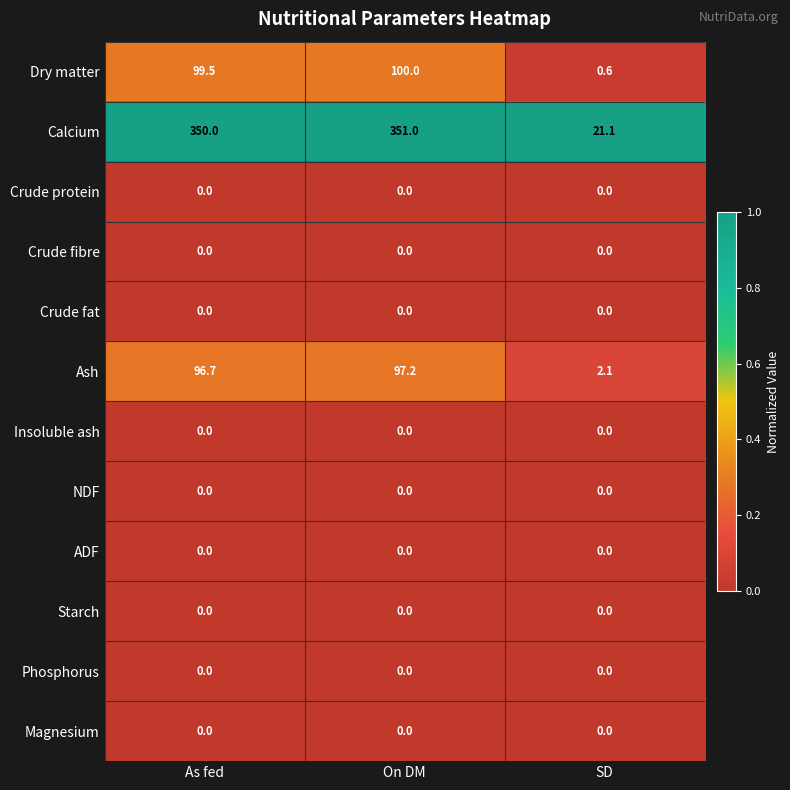

How many data points does each series have?

3